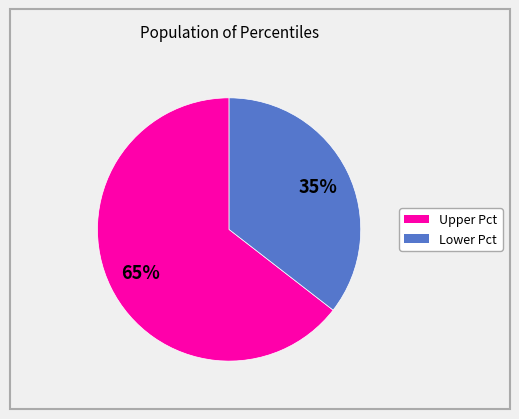

To the nearest percent, what is the average slice percentage?

50%